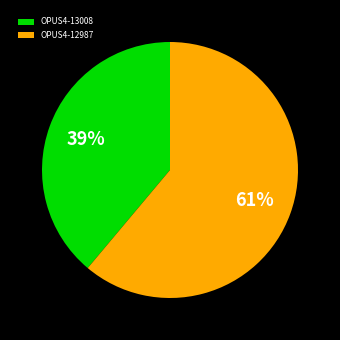

Does any single category account for the majority?

Yes